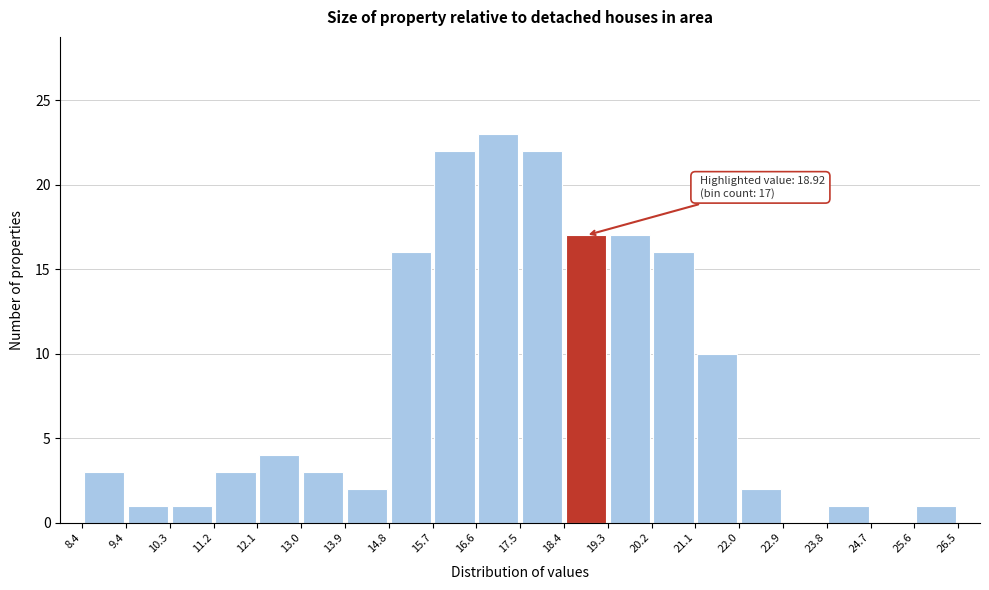

Which range on the x-axis has the tallest bar?

16.6 to 17.5